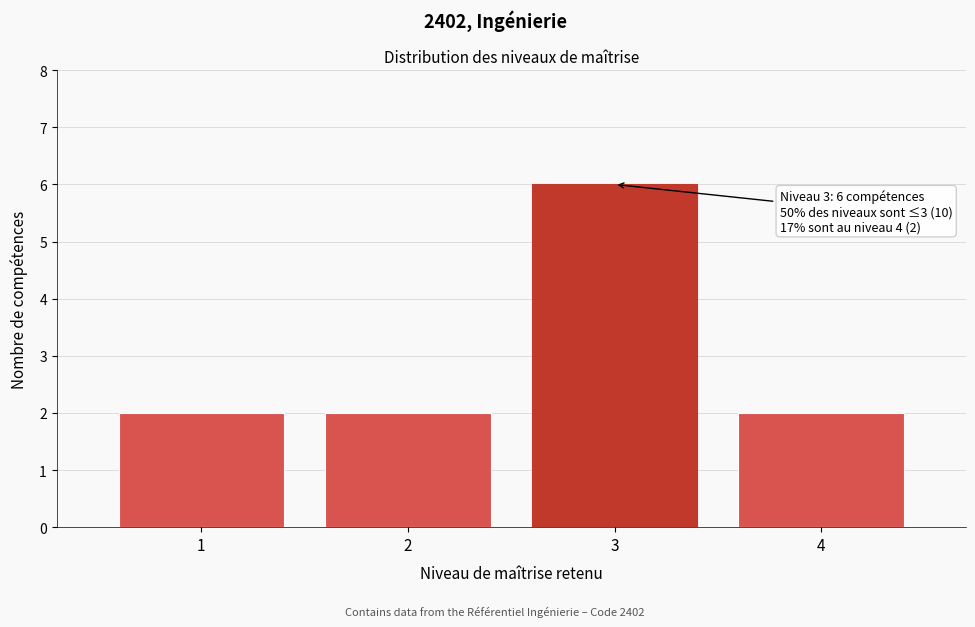

Reading left to right, list all the values displayed in this chart.

1=2	2=2	3=6	4=2